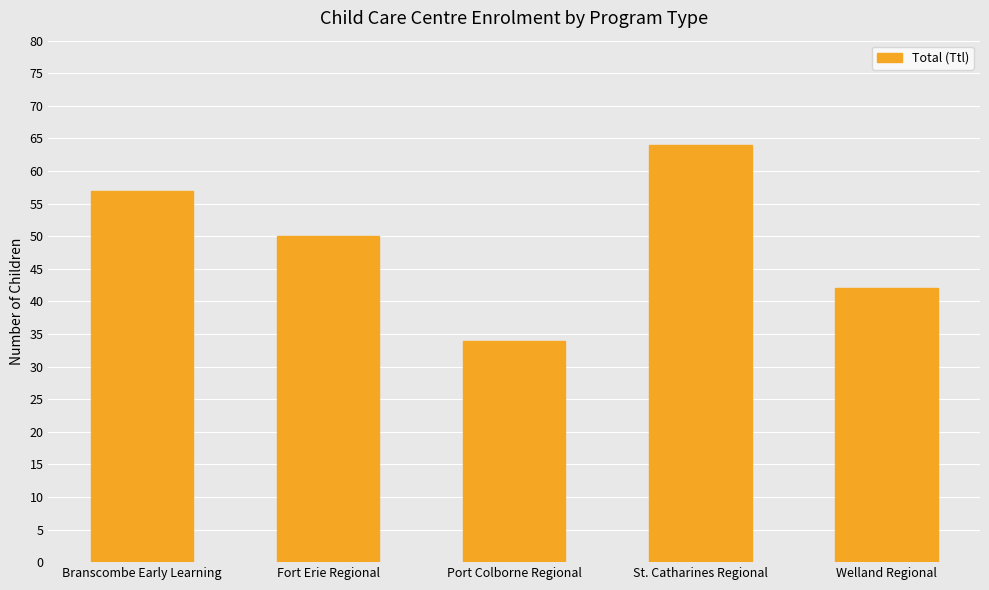

How many values are below 50?

2